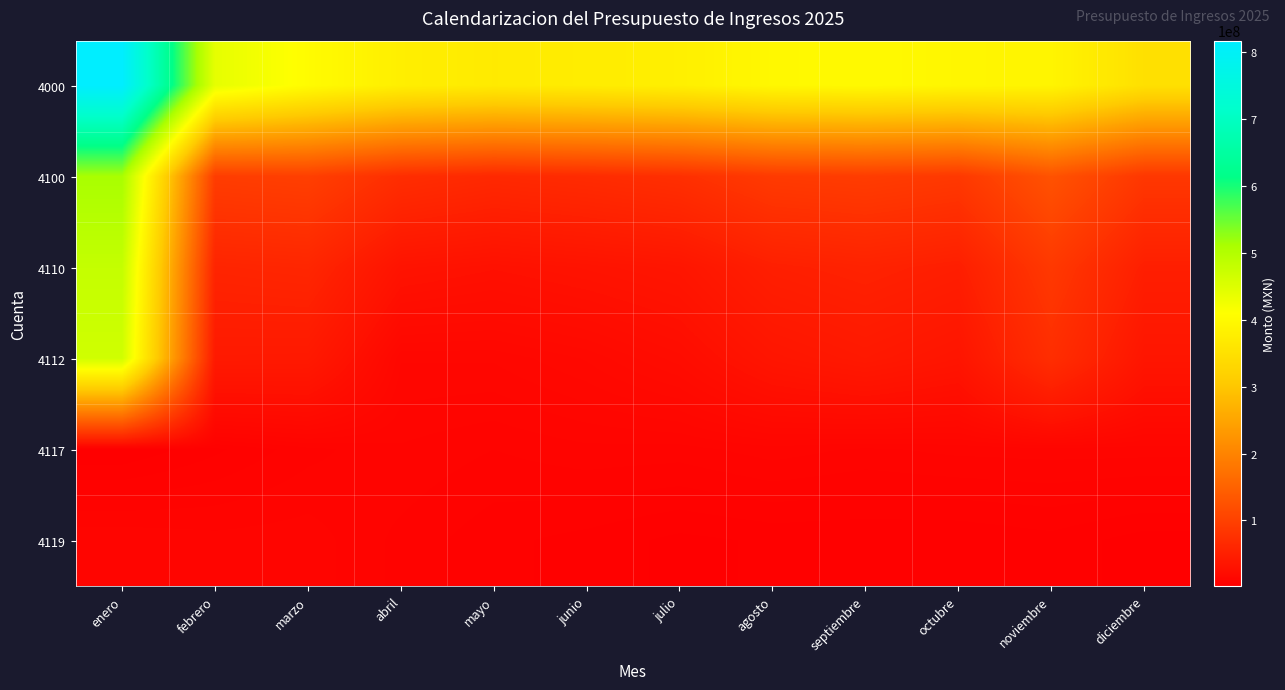

At which category does the chart reach its minimum across all series?

enero